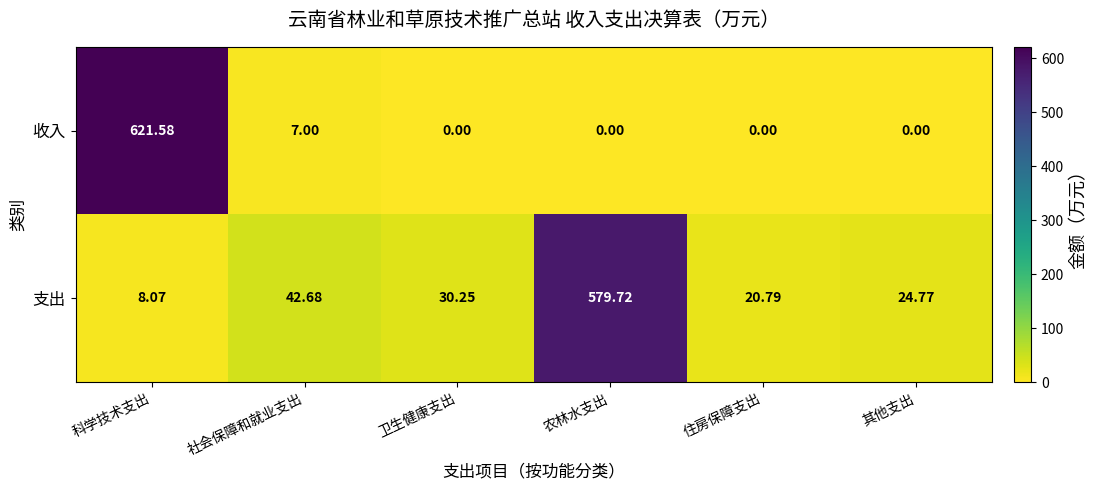

At which label does 收入 reach its peak?

科学技术支出